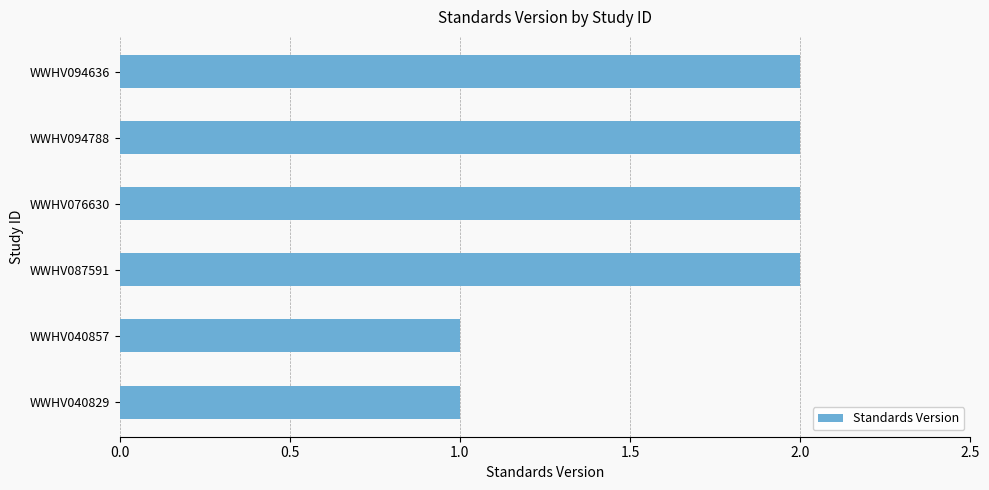

Is it true that the value at WWHV076630 is 2?

True